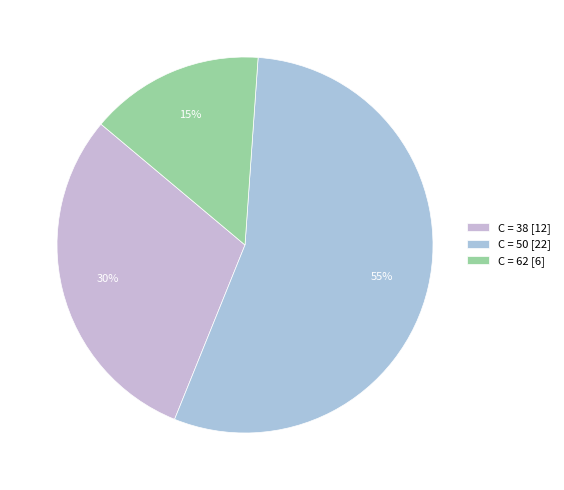

How many segments does this pie chart have?

3